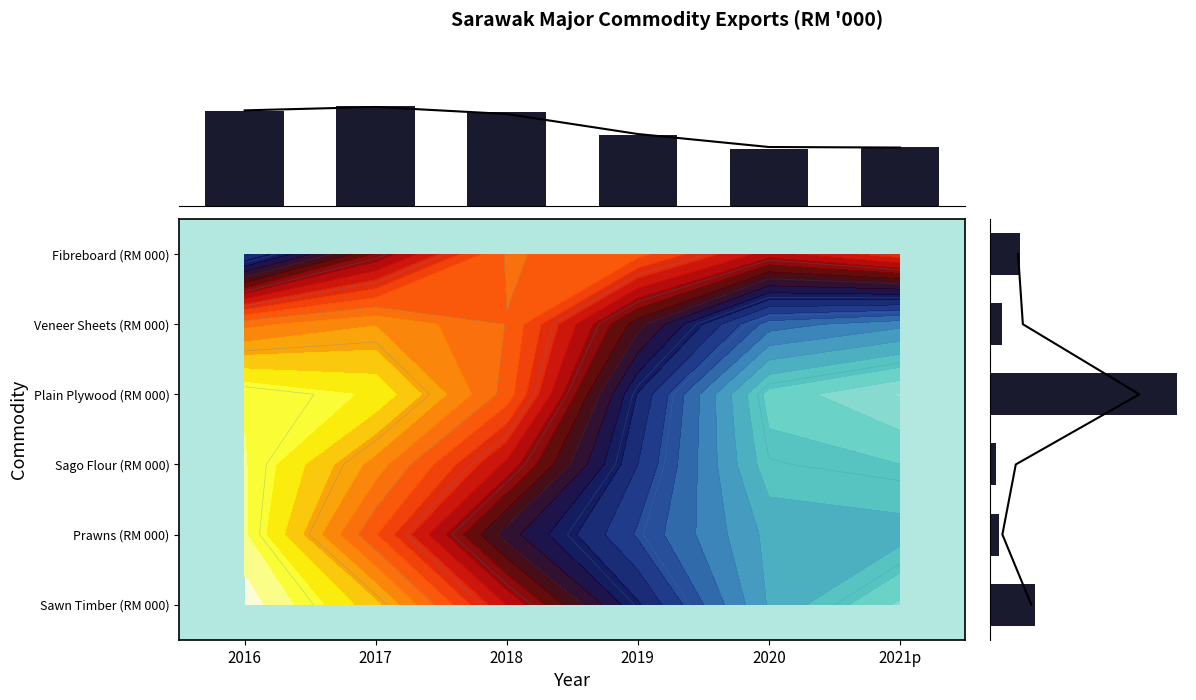

What is the maximum value shown in the chart?

1.0